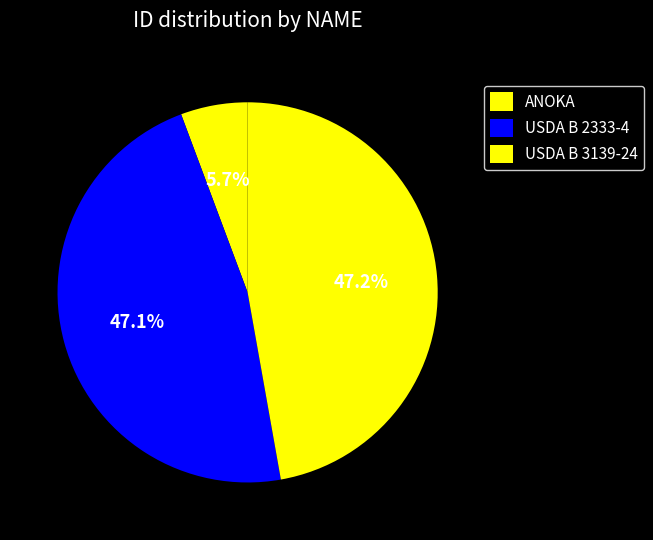

How many segments does this pie chart have?

3